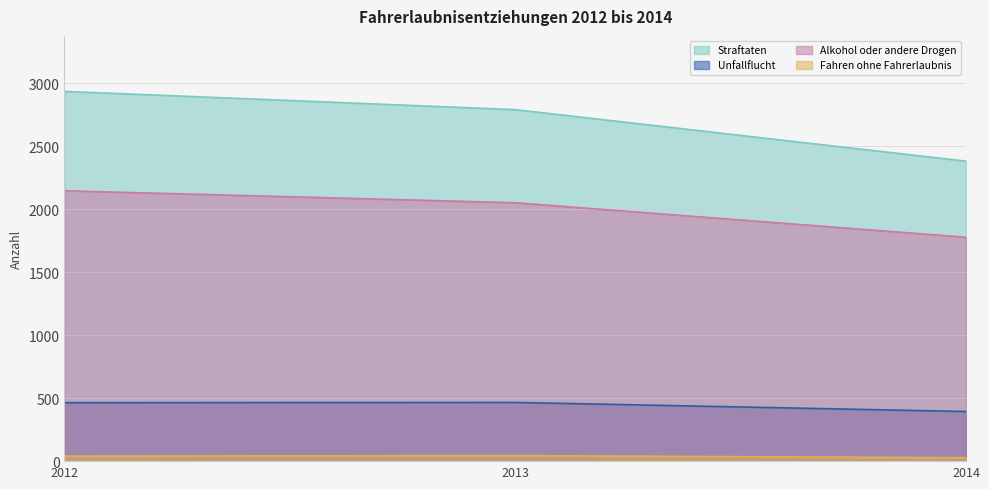

At how many categories does at least one series exceed 363?

3